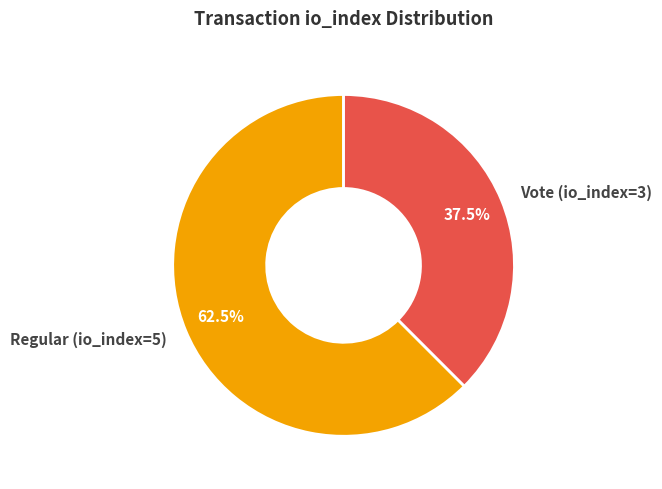

What percentage is NOT represented by Regular (io_index=5)?

37.5%